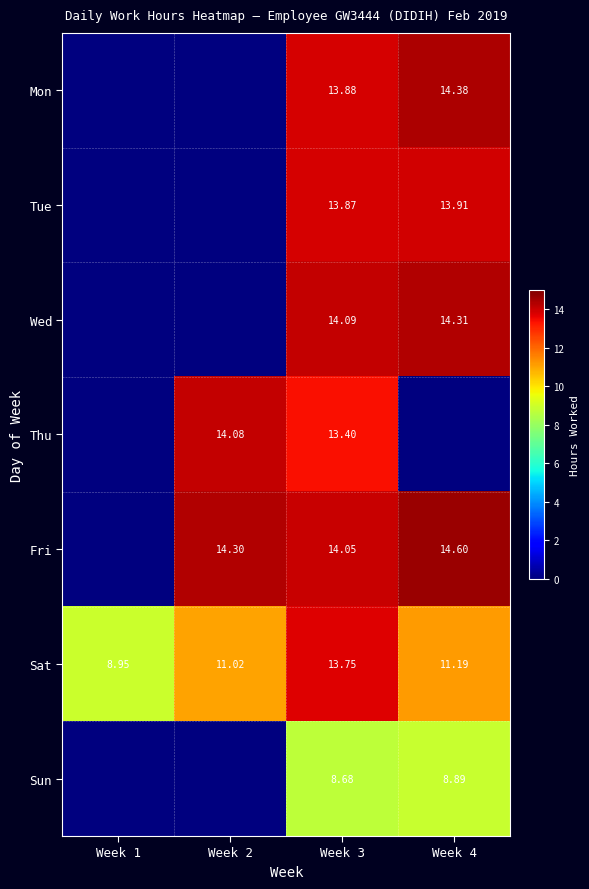

At how many categories does at least one series exceed 12?

3